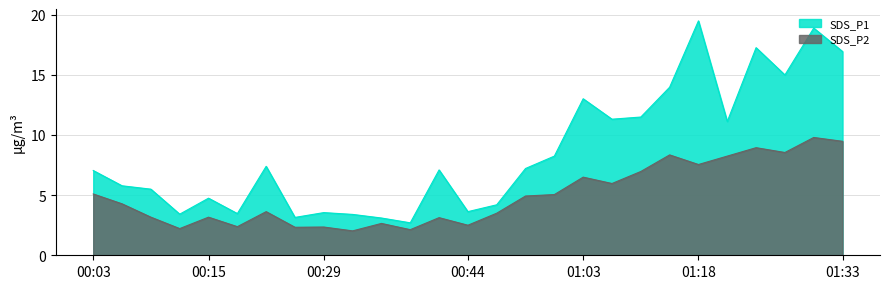

What is the label of the 11th point from the left?

00:34